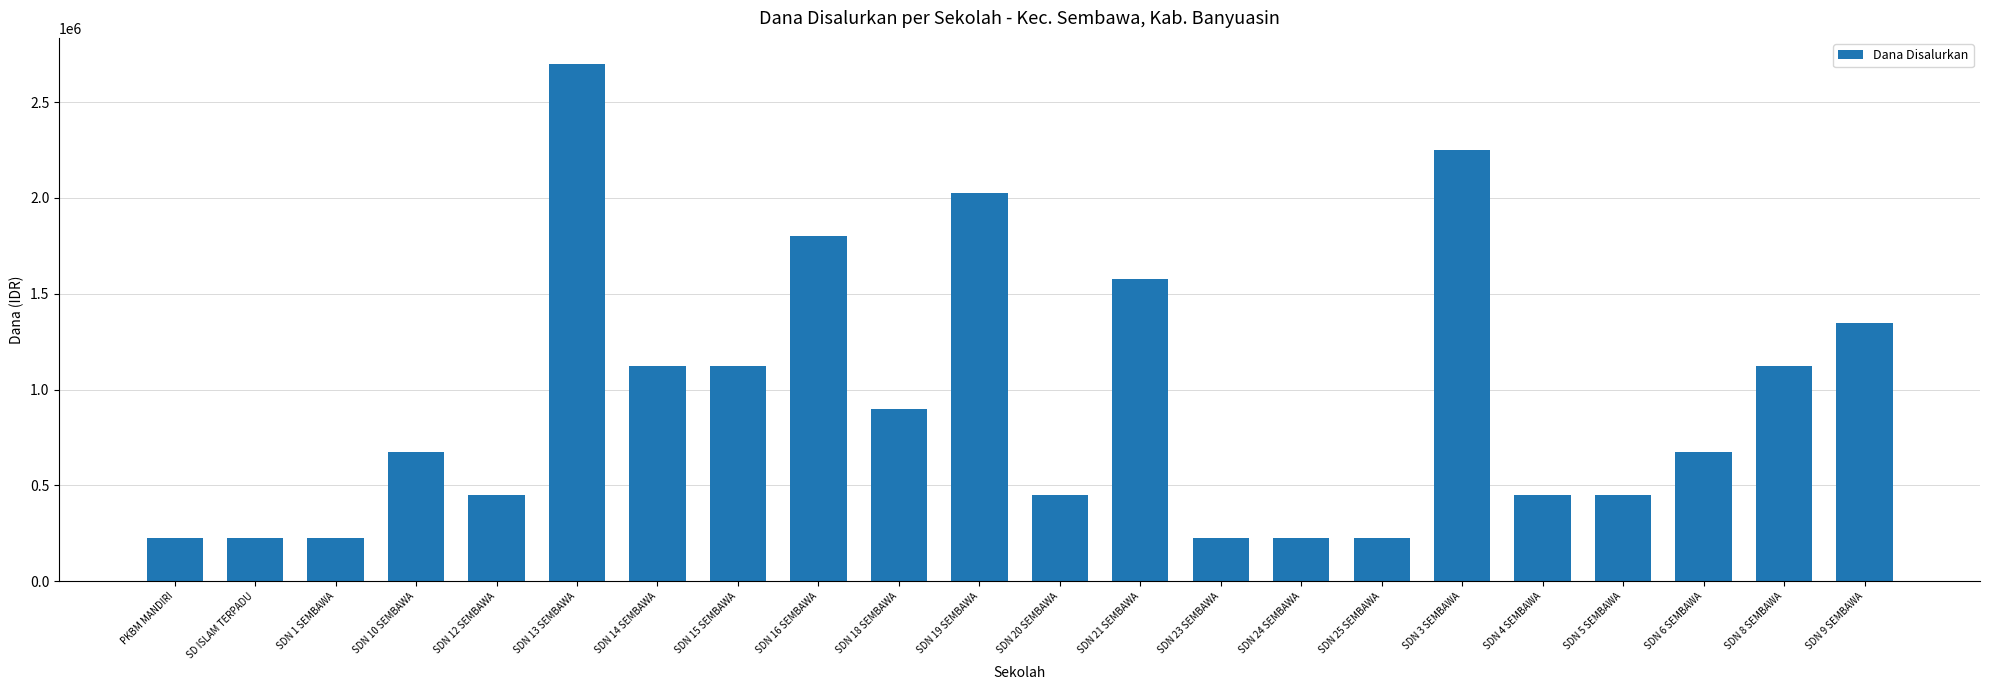

What is the label of the 3rd bar from the left?

SDN 1 SEMBAWA